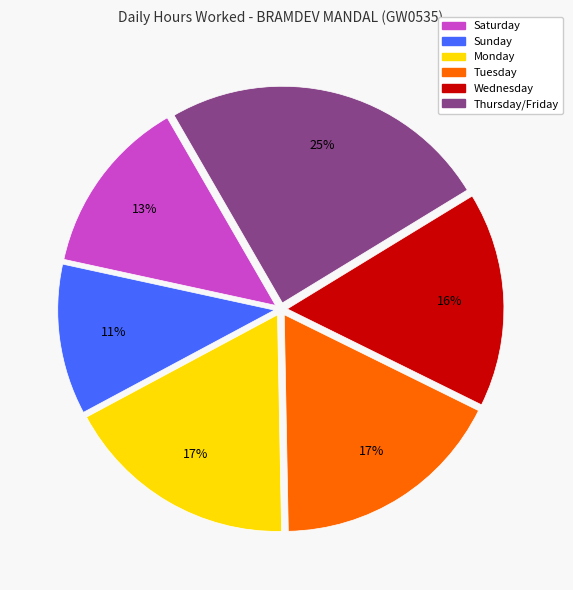

To the nearest percent, what is the average slice percentage?

17%